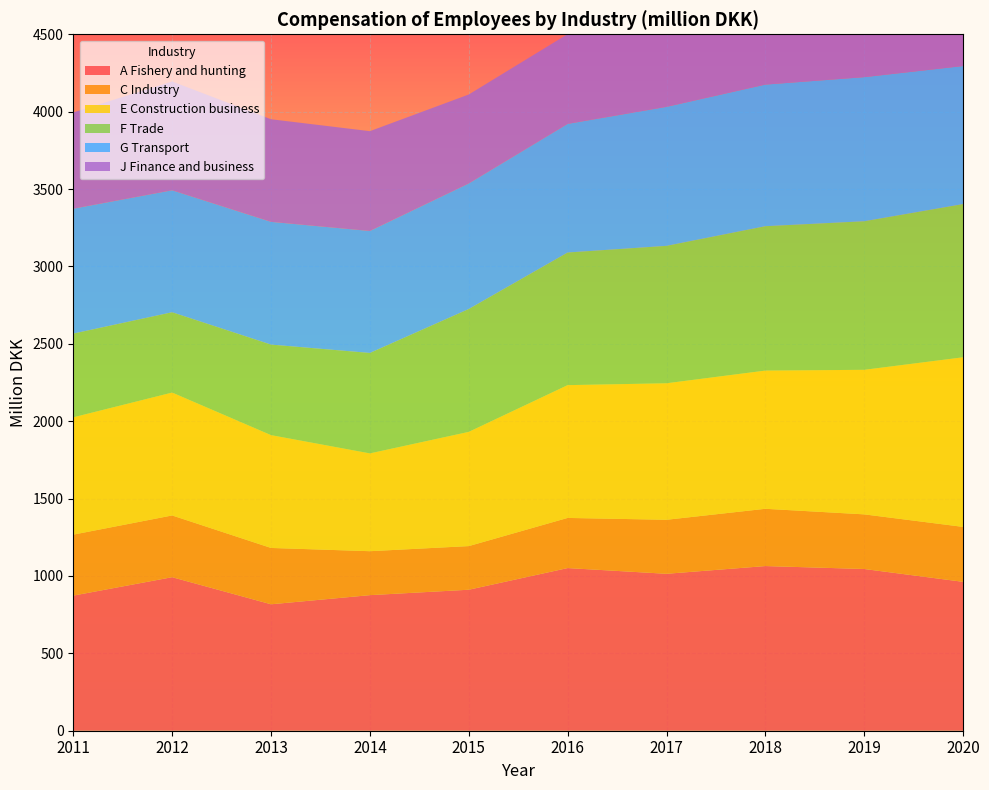

Reading right to left, list all the values displayed in this chart.

A Fishery and hunting: 2020=962	2019=1045	2018=1064	2017=1014	2016=1051	2015=911	2014=876	2013=817	2012=992	2011=873
C Industry: 2020=355	2019=353	2018=370	2017=349	2016=324	2015=282	2014=284	2013=364	2012=399	2011=394
E Construction business: 2020=1096	2019=934	2018=893	2017=882	2016=858	2015=738	2014=632	2013=729	2012=794	2011=758
F Trade: 2020=990	2019=960	2018=933	2017=888	2016=857	2015=794	2014=649	2013=585	2012=519	2011=541
G Transport: 2020=892	2019=931	2018=915	2017=898	2016=831	2015=811	2014=788	2013=793	2012=788	2011=807
J Finance and business: 2020=669	2019=675	2018=652	2017=650	2016=580	2015=575	2014=645	2013=663	2012=703	2011=622